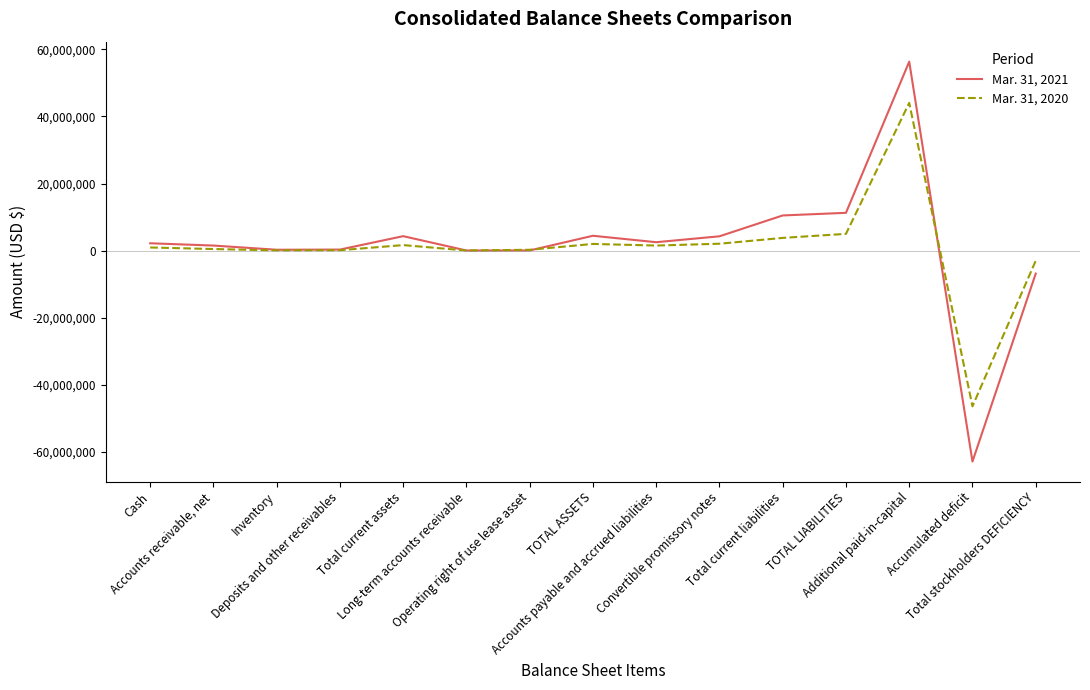

What is the minimum value for Mar. 31, 2021?

-62817688